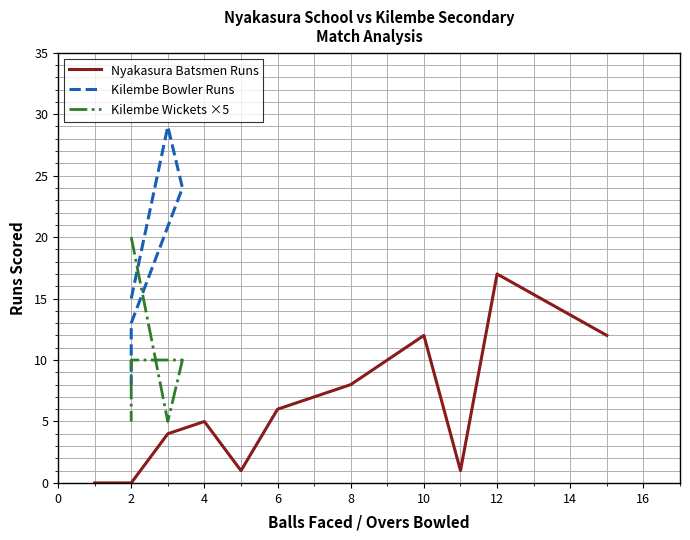

What value does the Nyakasura Batsmen Runs series have at 10?

12